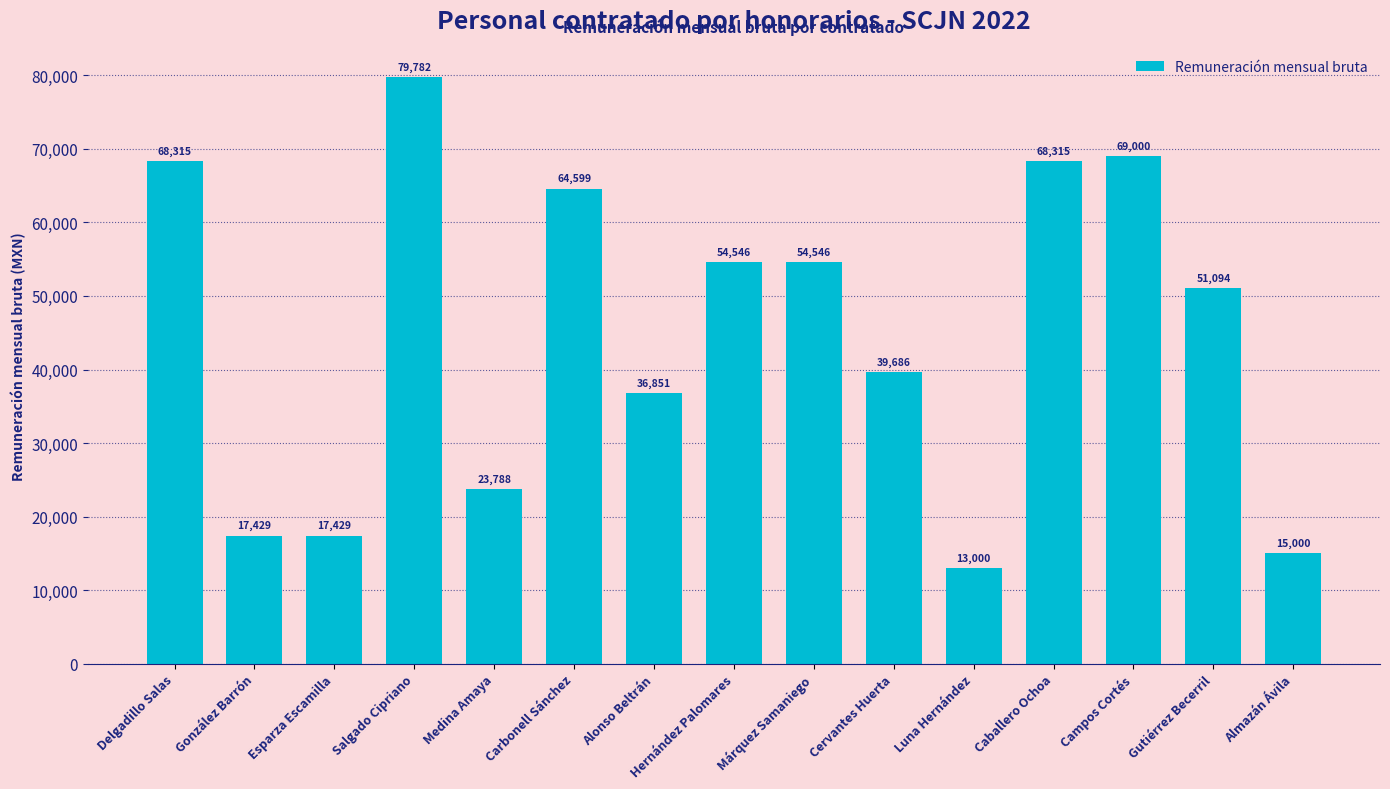

Which has a higher value, González Barrón or Cervantes Huerta?

Cervantes Huerta